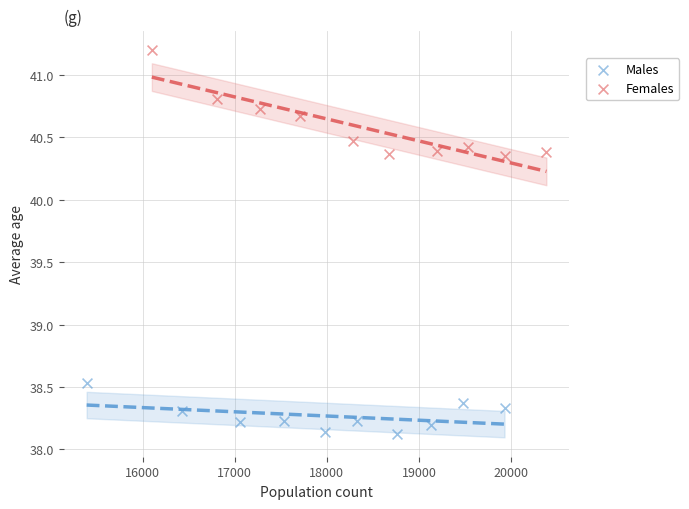

Which series reaches the maximum Y coordinate?

Females